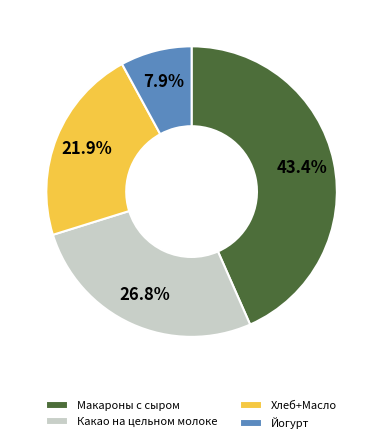

What is the largest slice in the pie chart?

Макароны с сыром